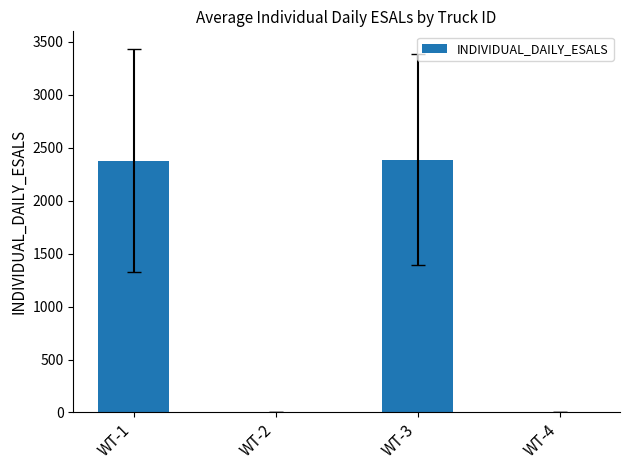

What is the sum of all values?

4763.6